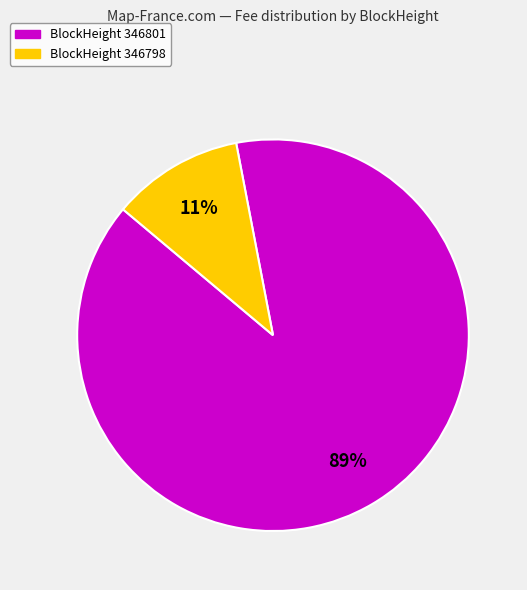

Is there any slice that represents more than half of the pie?

Yes